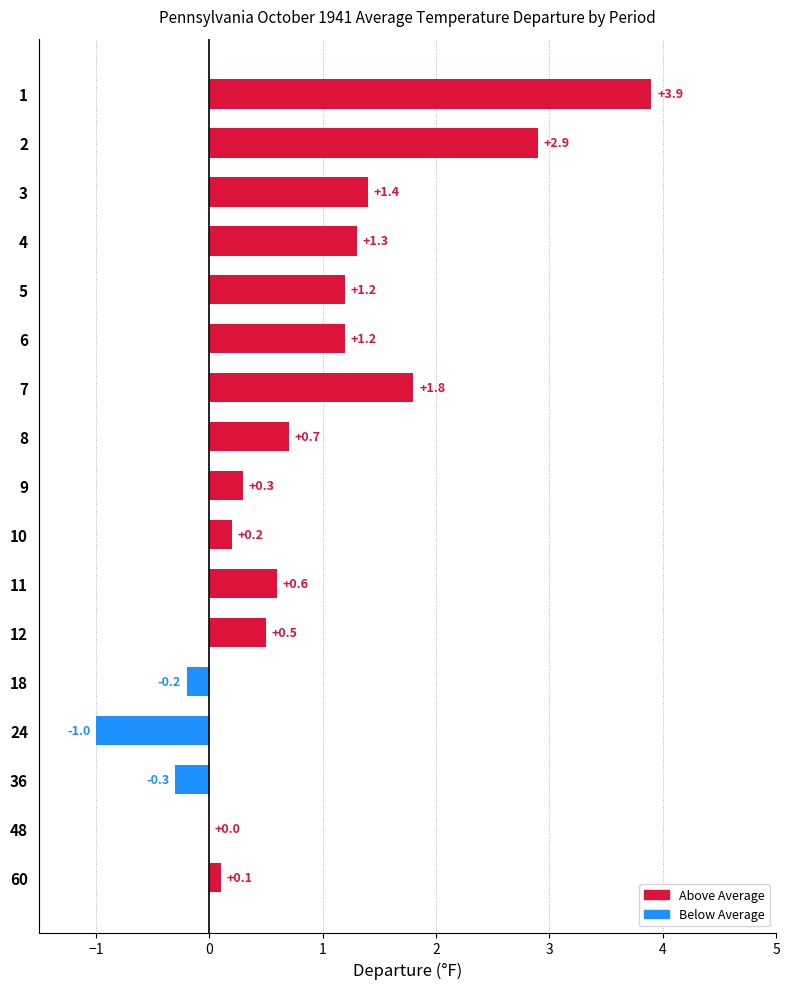

What is the maximum value shown in the chart?

3.9